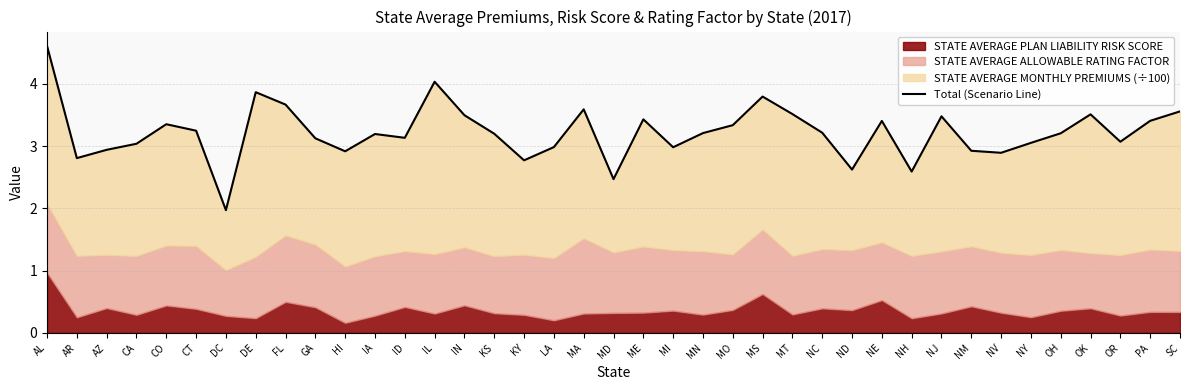

The value at CT is 5.2. True or false?

False